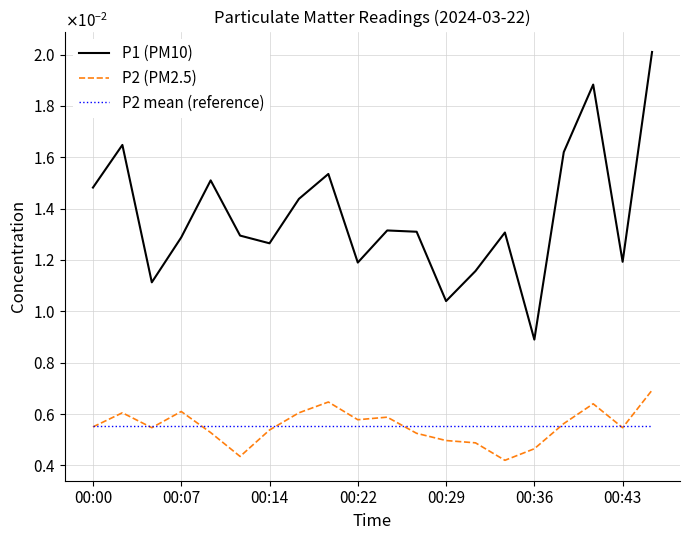

How many P2 (PM2.5) values are between 0 and 1?

20